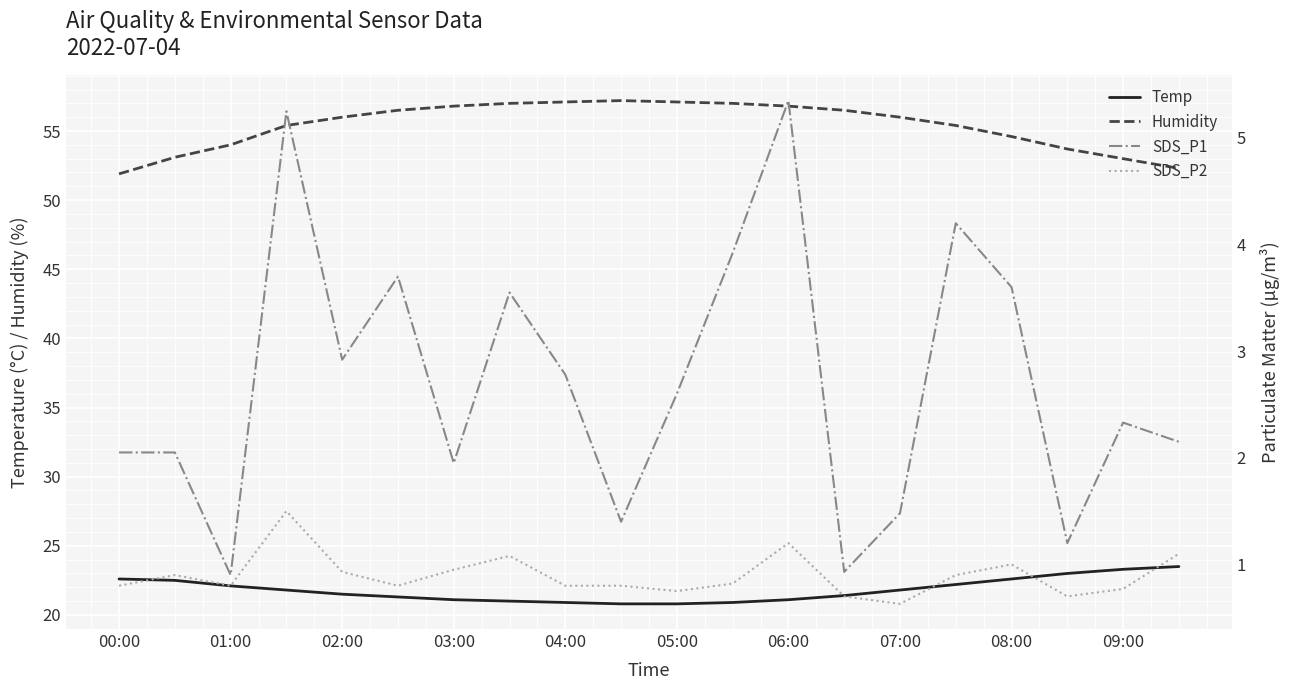

Is the value of Humidity at 03:00 greater than the value of Temp at 02:00?

Yes